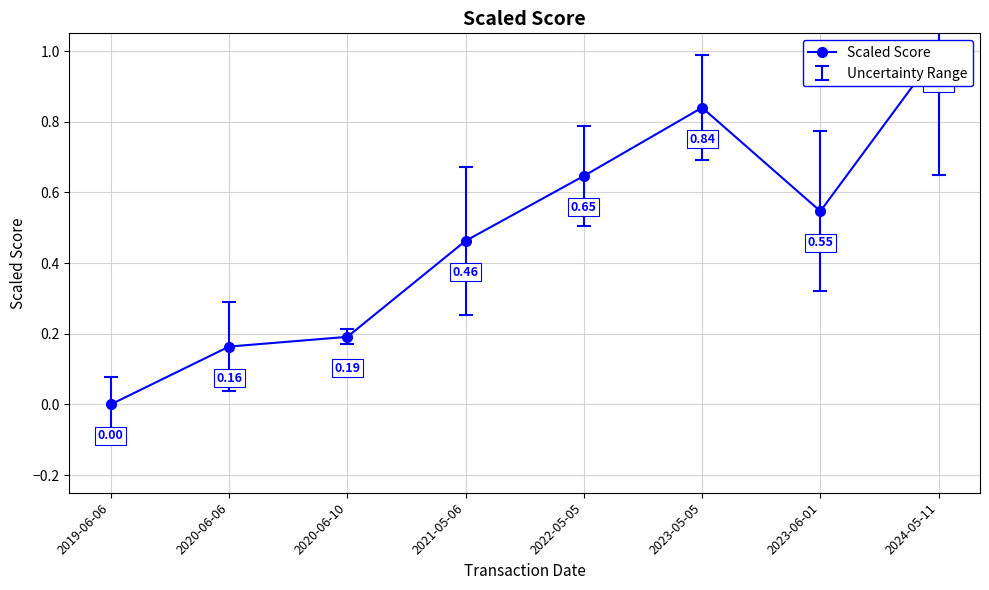

How many values are between 0 and 1?

8